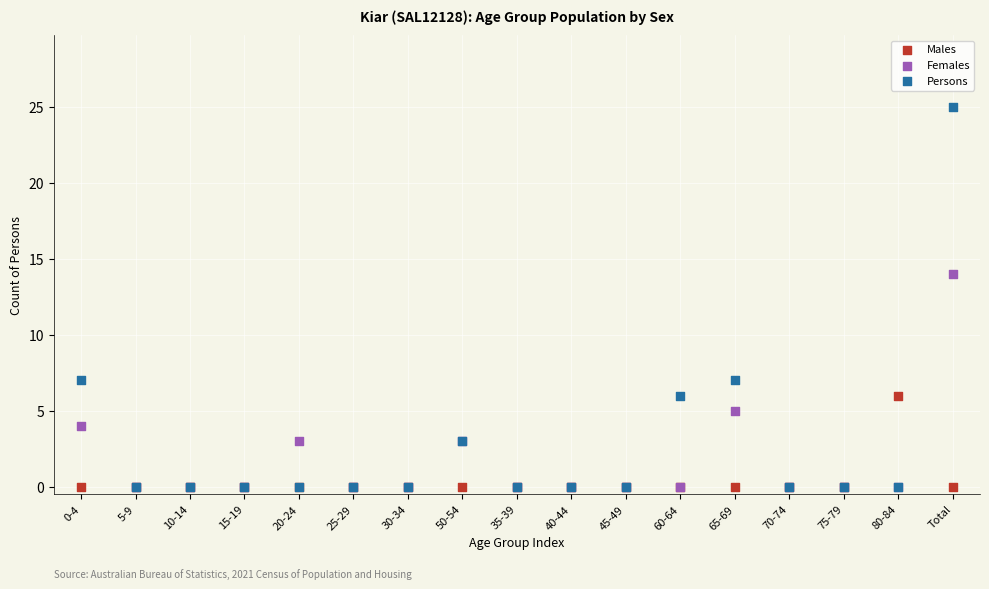

Across all series, what Y value is closest to 12?

14